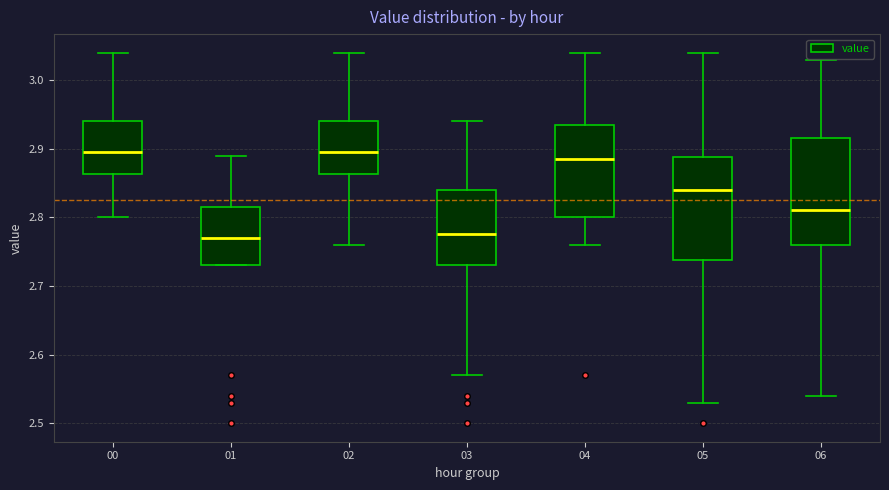

Where is the lower edge of the box at x = 06 on the y-axis? The values are not printed on the chart, so give them approximately, as read against the axis.

2.76